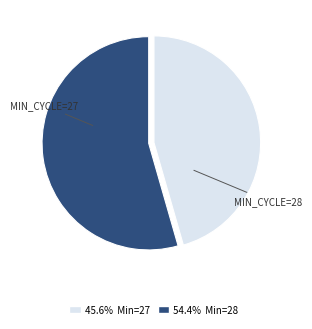

Is there any slice that represents more than half of the pie?

Yes